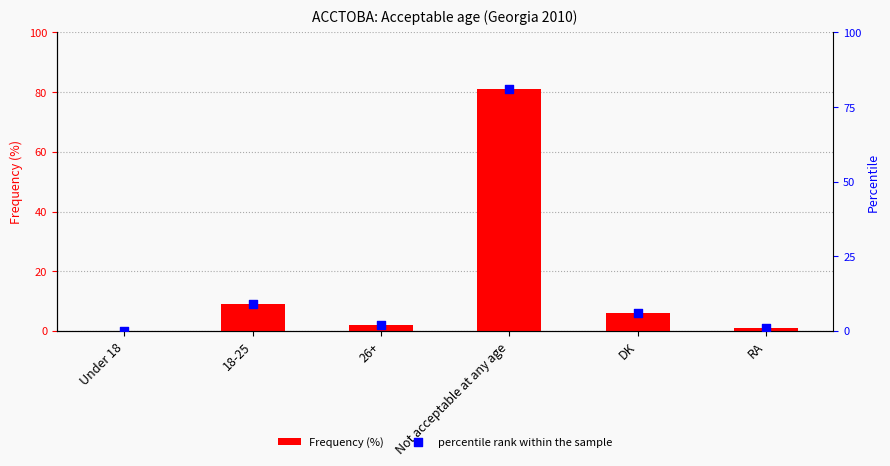

At how many categories does at least one series exceed 13?

1